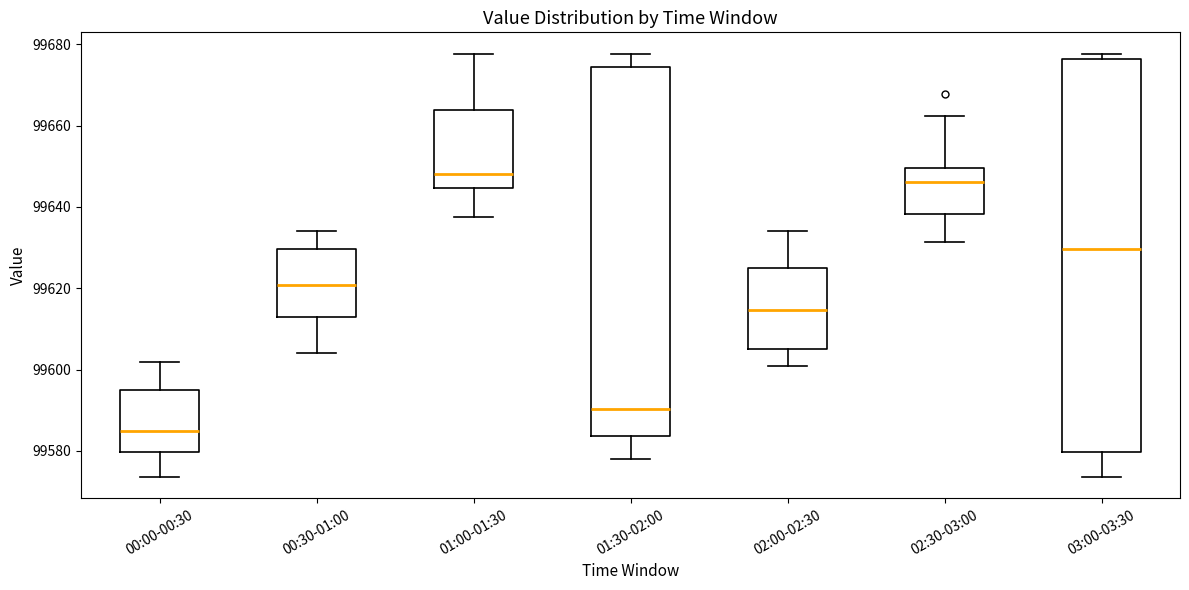

Reading left to right, read every box against the y-axis: the position of its median line, the range the box covers, and the ends of its whiskers. The values are not printed on the chart, so give them approximately, as read against the axis.

00:00-00:30: median 99584, box 99580 to 99594, whiskers 99574 to 99602
00:30-01:00: median 99620, box 99614 to 99630, whiskers 99604 to 99634
01:00-01:30: median 99648, box 99644 to 99664, whiskers 99638 to 99678
01:30-02:00: median 99590, box 99584 to 99674, whiskers 99578 to 99678
02:00-02:30: median 99614, box 99604 to 99624, whiskers 99600 to 99634
02:30-03:00: median 99646, box 99638 to 99650, whiskers 99632 to 99662
03:00-03:30: median 99630, box 99580 to 99676, whiskers 99574 to 99678